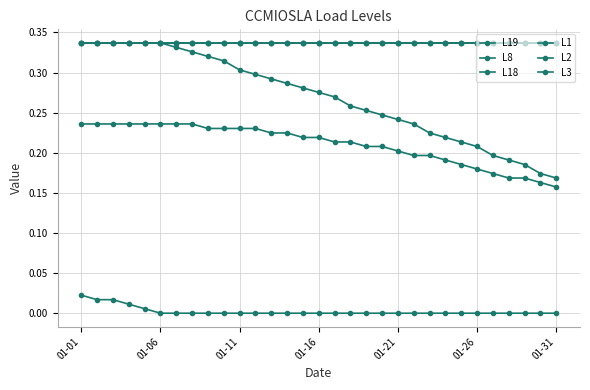

Does the chart have visible grid lines?

Yes